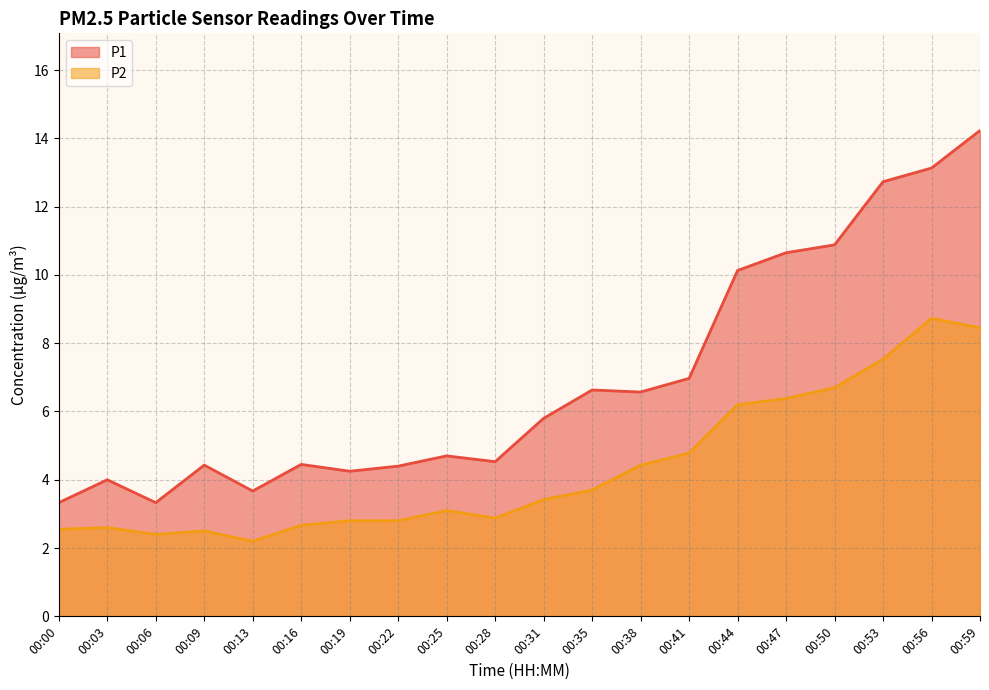

At which category does P2 Line reach its first local valley?

00:06